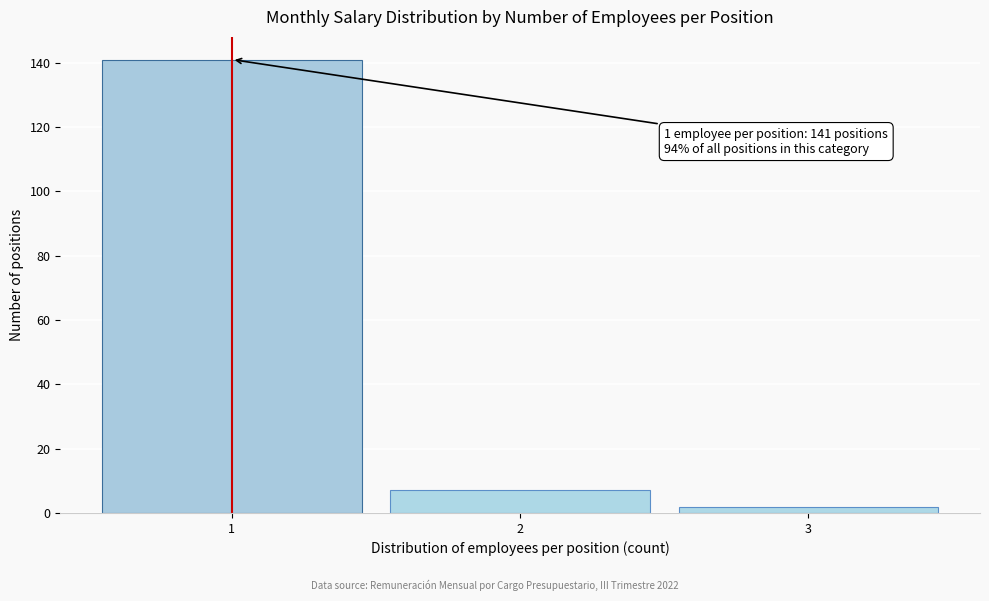

Which range on the x-axis has the tallest bar?

0.5 to 1.5